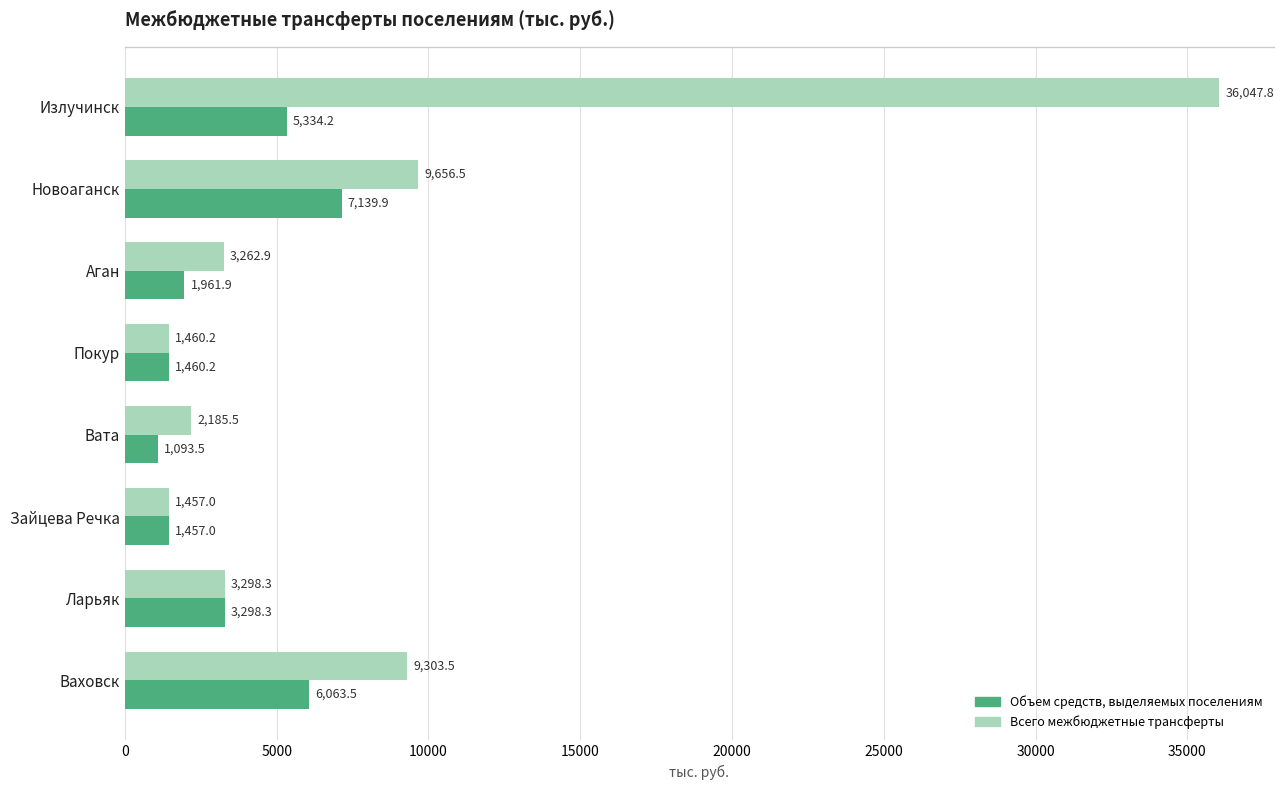

Is it true that Объем средств, выделяемых поселениям equals 8532.8 at Ваховск?

False